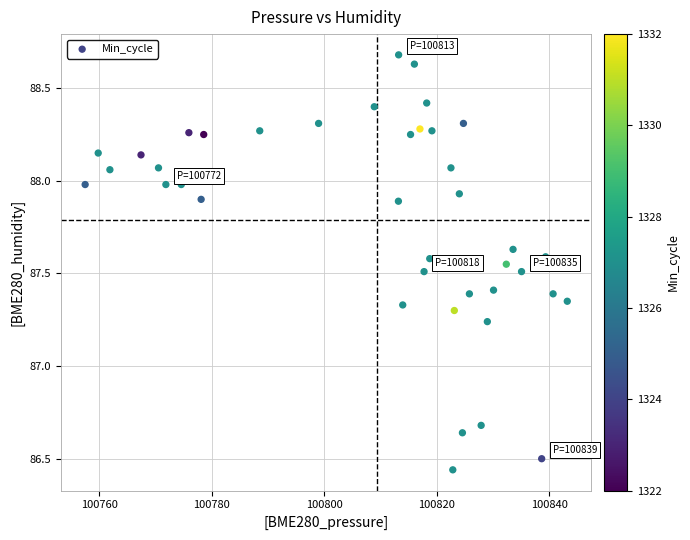

What is the range of Y values (max minus min)?

2.2